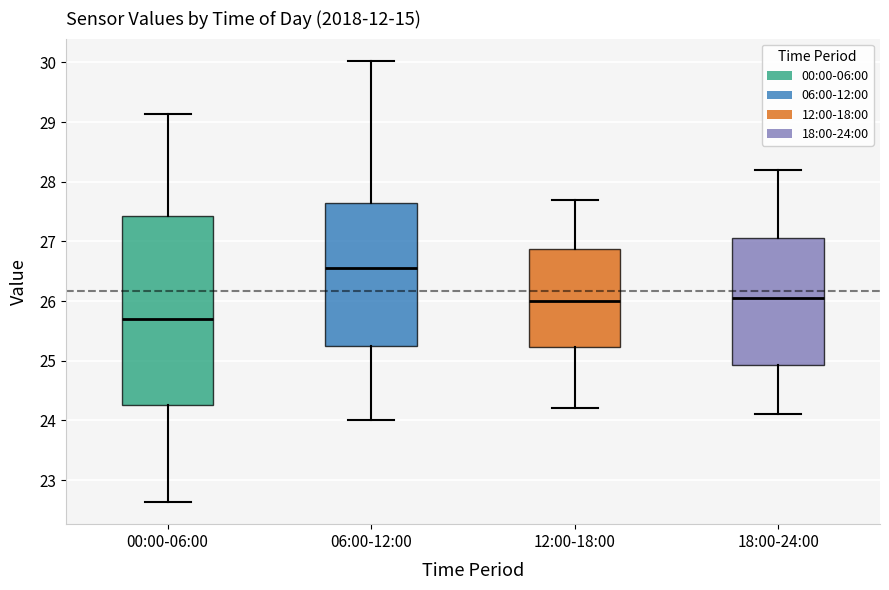

Which box is the tallest, from its lower edge to its upper edge?

00:00-06:00